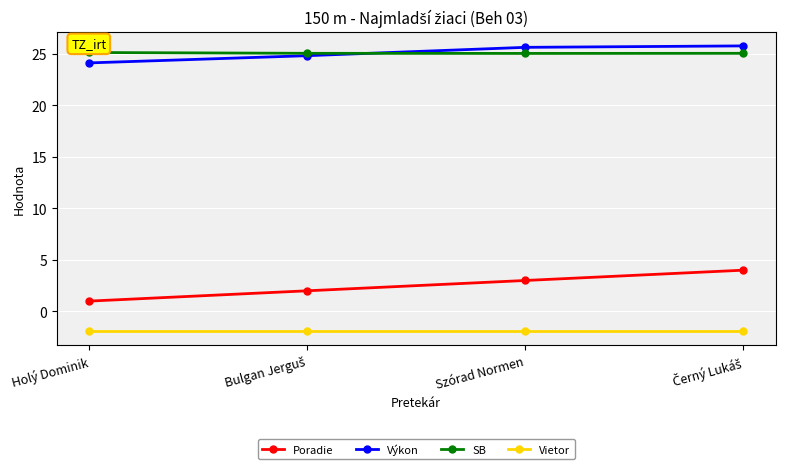

At how many categories does at least one series exceed 10?

4